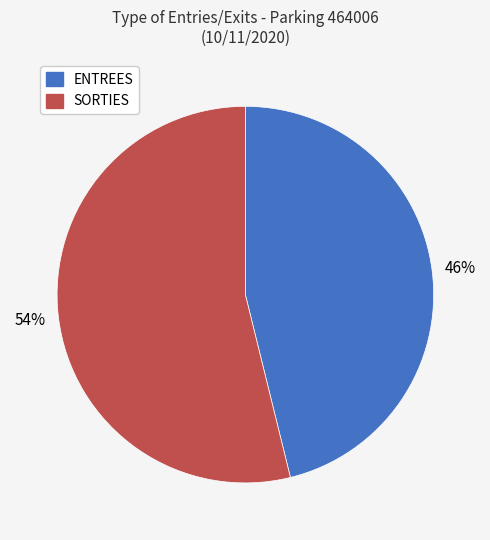

What is the ratio of the value at ENTREES to the value at SORTIES?

0.9